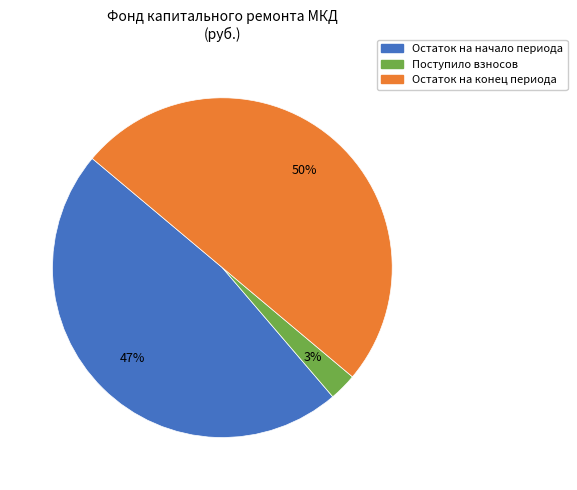

How many slices are in this pie chart?

3